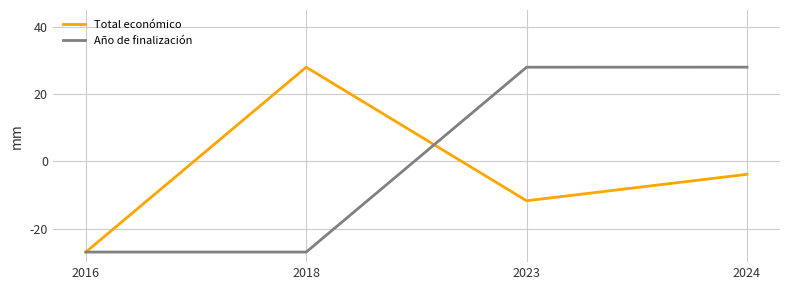

In Total económico, how many points are higher than both neighbors (excluding endpoints)?

1